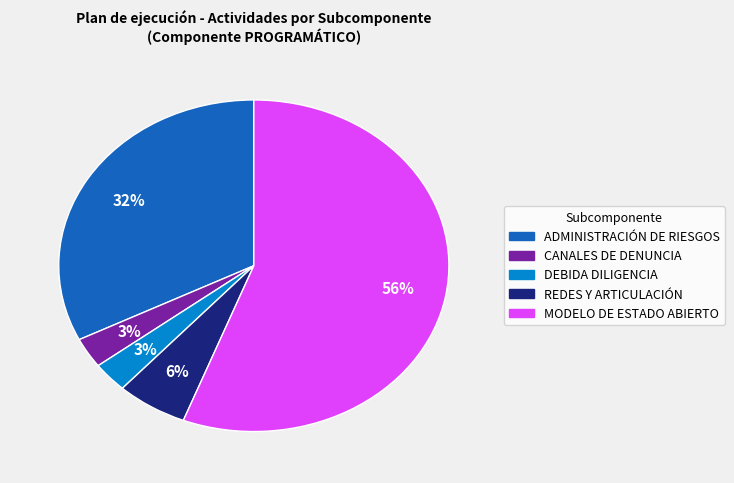

How many segments does this pie chart have?

5